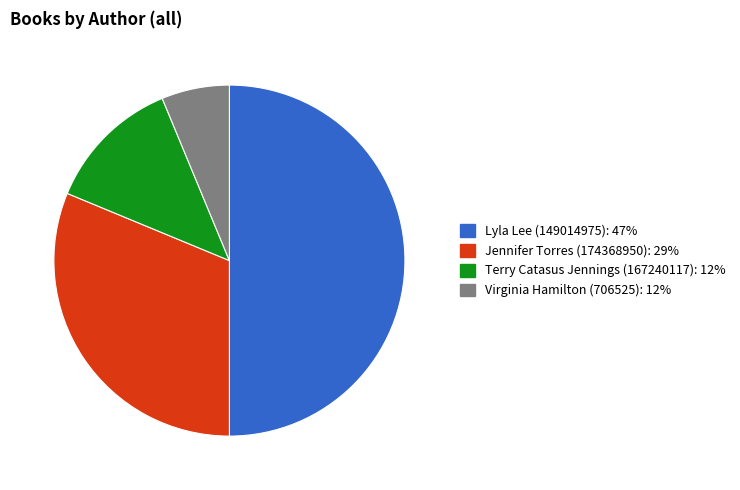

Is the sum of Lyla Lee (149014975) and Terry Catasus Jennings (167240117) greater than half?

Yes